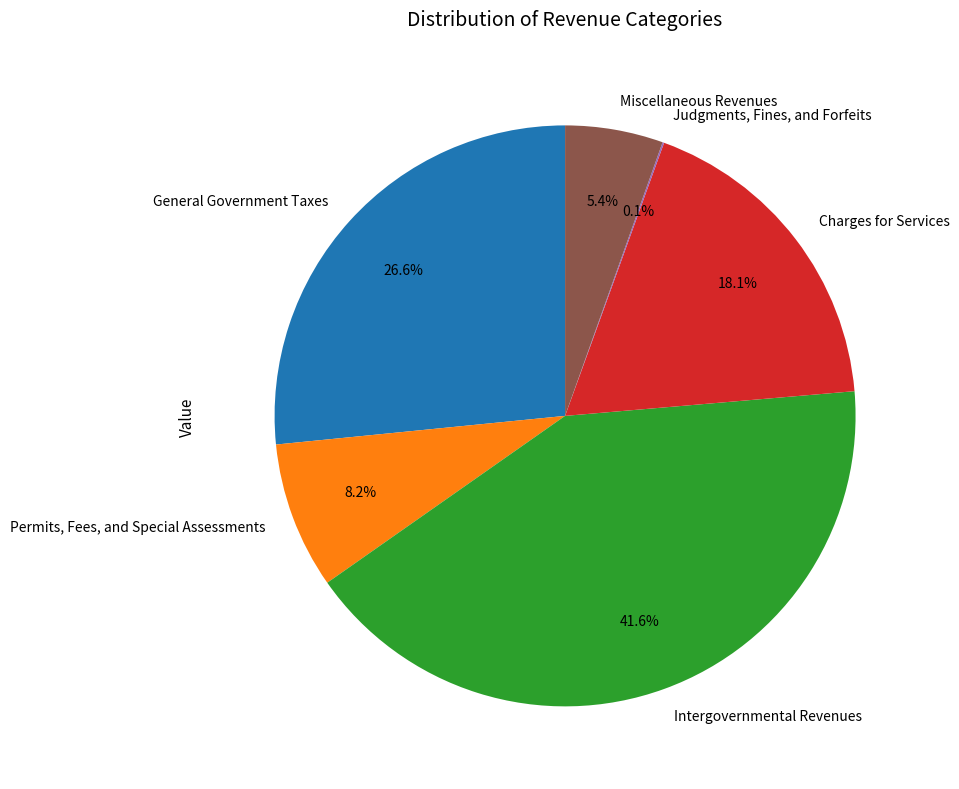

Is the sum of Permits, Fees, and Special Assessments and Miscellaneous Revenues greater than half?

No